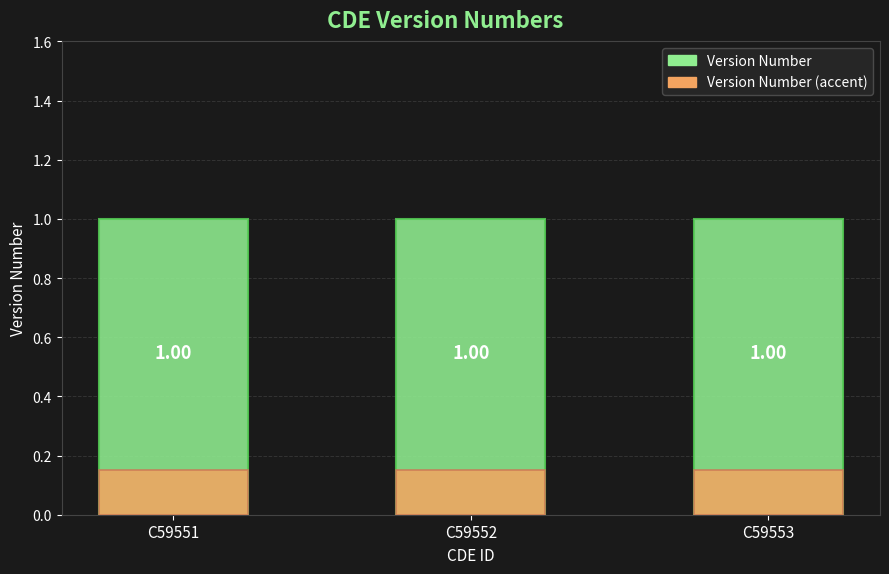

The value of Version Number at C59552 is 1.4. True or false?

False